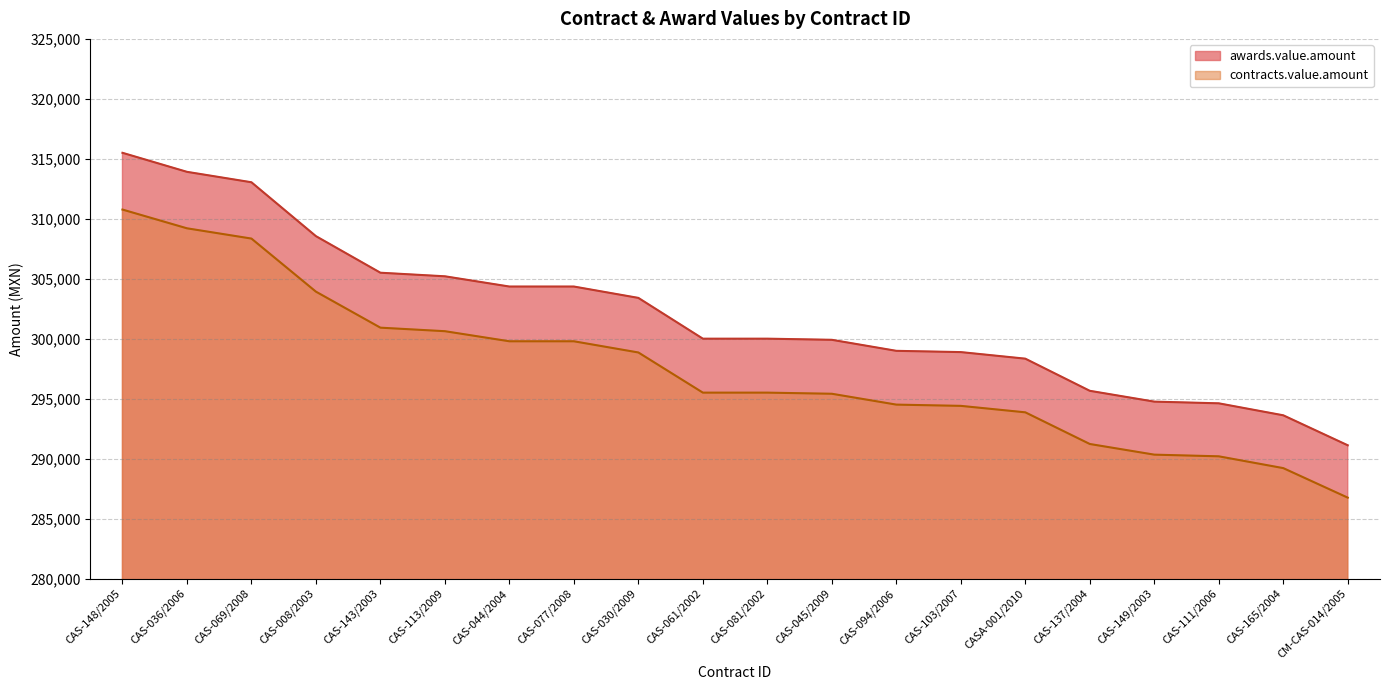

Where does the contracts.value.amount series first go above 295500?

CAS-148/2005